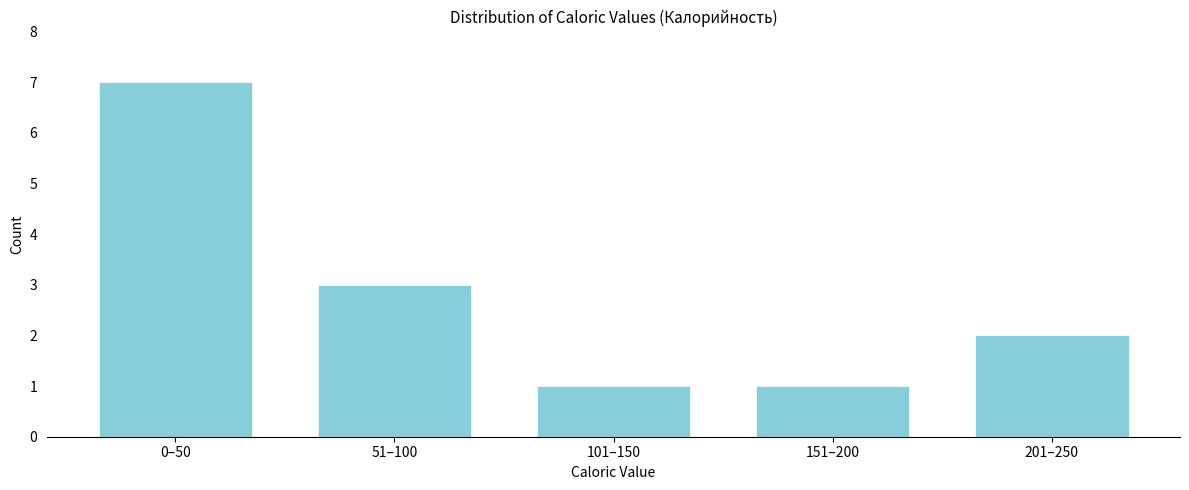

Reading left to right, what are all the values shown in this chart?

0–50=7	51–100=3	101–150=1	151–200=1	201–250=2